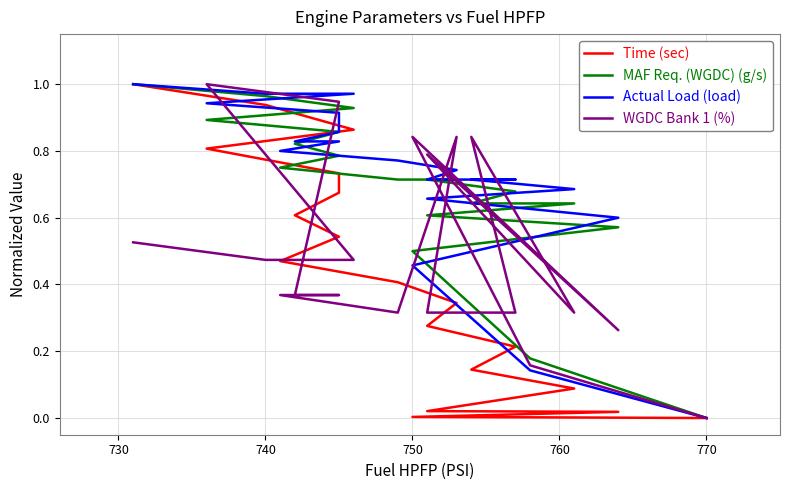

Reading left to right, list all the values displayed in this chart.

Time (sec): 0.0	0.0	0.0	0.0	0.0	0.1	0.1	0.2	0.3	0.3	0.4	0.5	0.5	0.6	0.7	0.7	0.8	0.9	0.9	1.0
MAF Req. (WGDC) (g/s): 0.0	0.2	0.5	0.6	0.6	0.6	0.6	0.7	0.7	0.7	0.7	0.7	0.8	0.8	0.9	0.9	0.9	0.9	1.0	1.0
Actual Load (load): 0.0	0.1	0.5	0.6	0.7	0.7	0.7	0.7	0.7	0.7	0.8	0.8	0.8	0.8	0.9	0.9	0.9	1.0	1.0	1.0
WGDC Bank 1 (%): 0.0	0.2	0.8	0.3	0.8	0.3	0.8	0.3	0.3	0.8	0.3	0.4	0.4	0.4	0.9	0.9	1.0	0.5	0.5	0.5